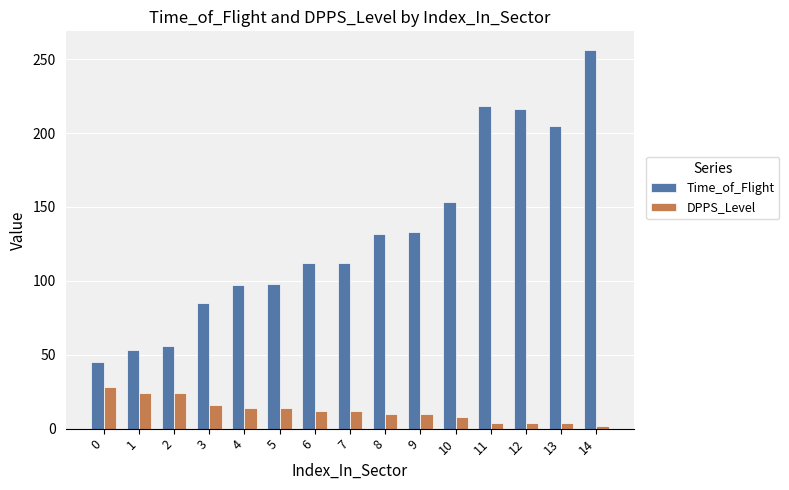

Which category has the highest value in the Time_of_Flight series?

14